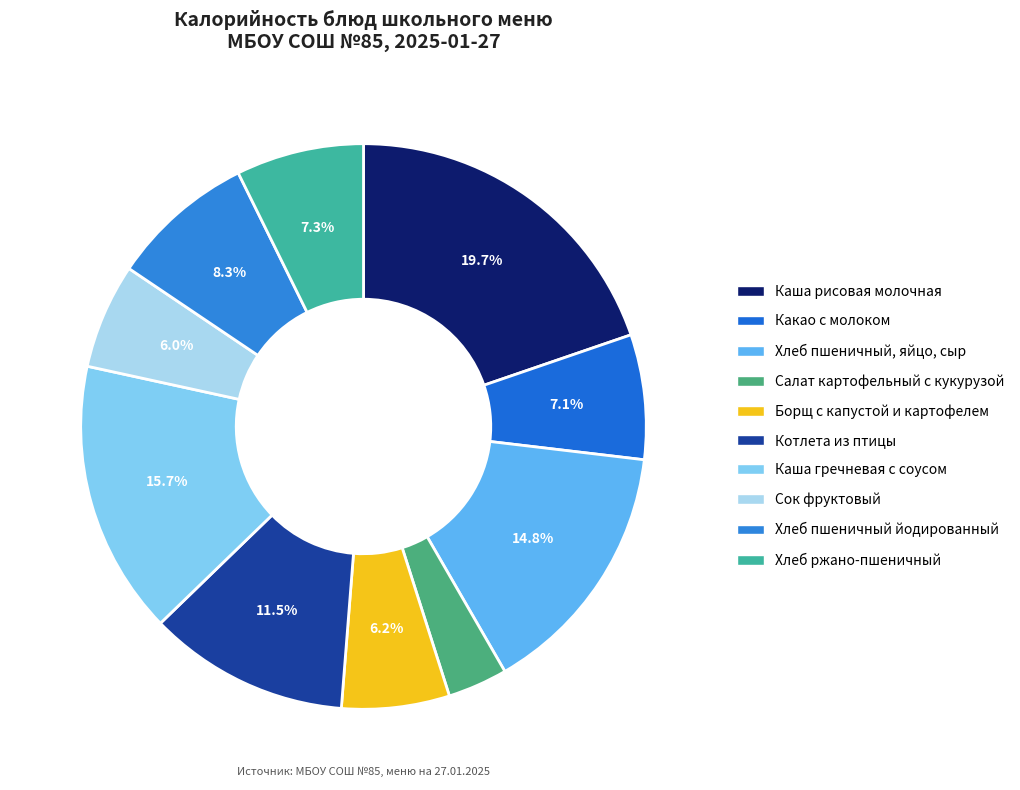

What percentage is the Сок фруктовый slice, to the nearest percent?

6%